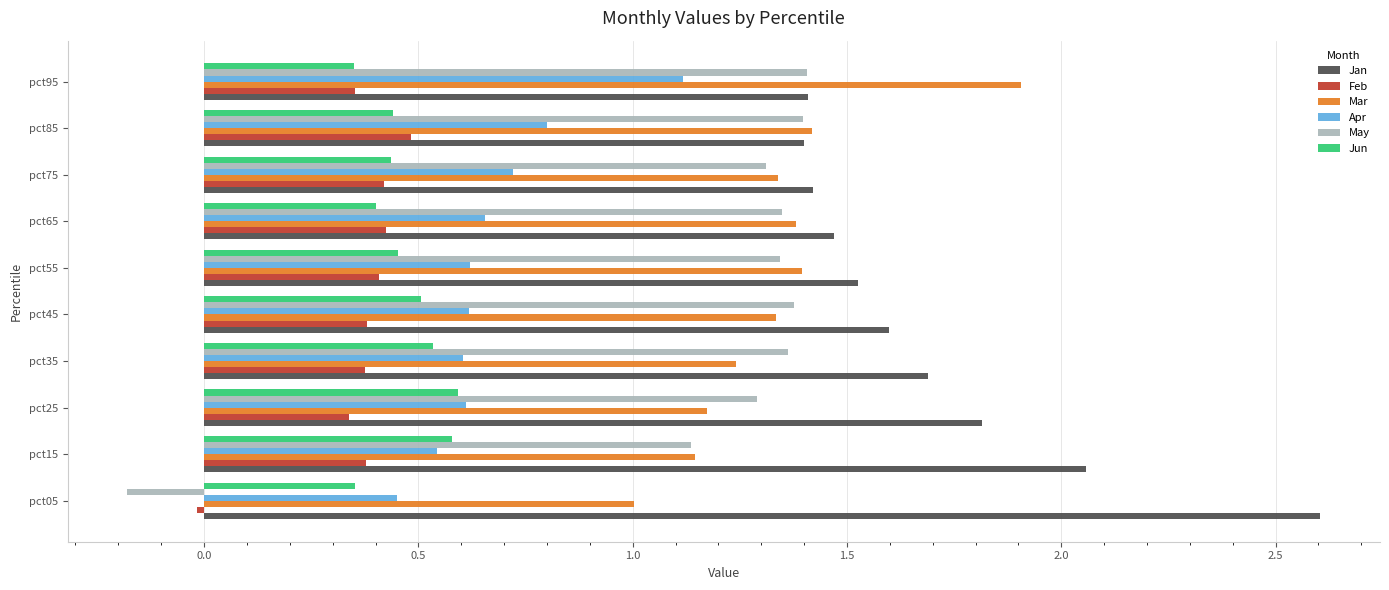

Where is Jan nearest to the value 2?

pct15